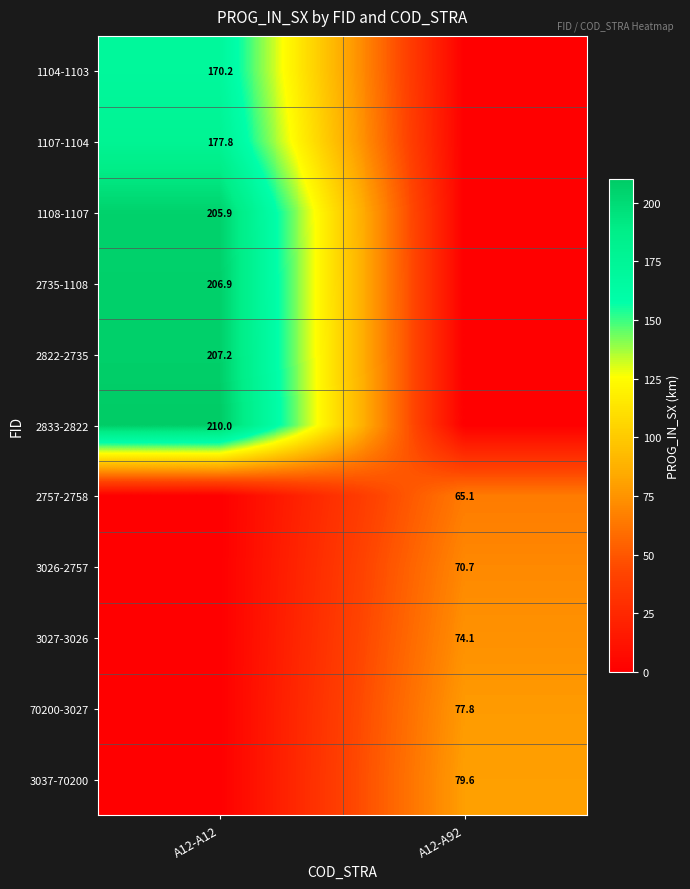

True or false: 1107-1104 has a value of 177.8 at A12-A12.

True